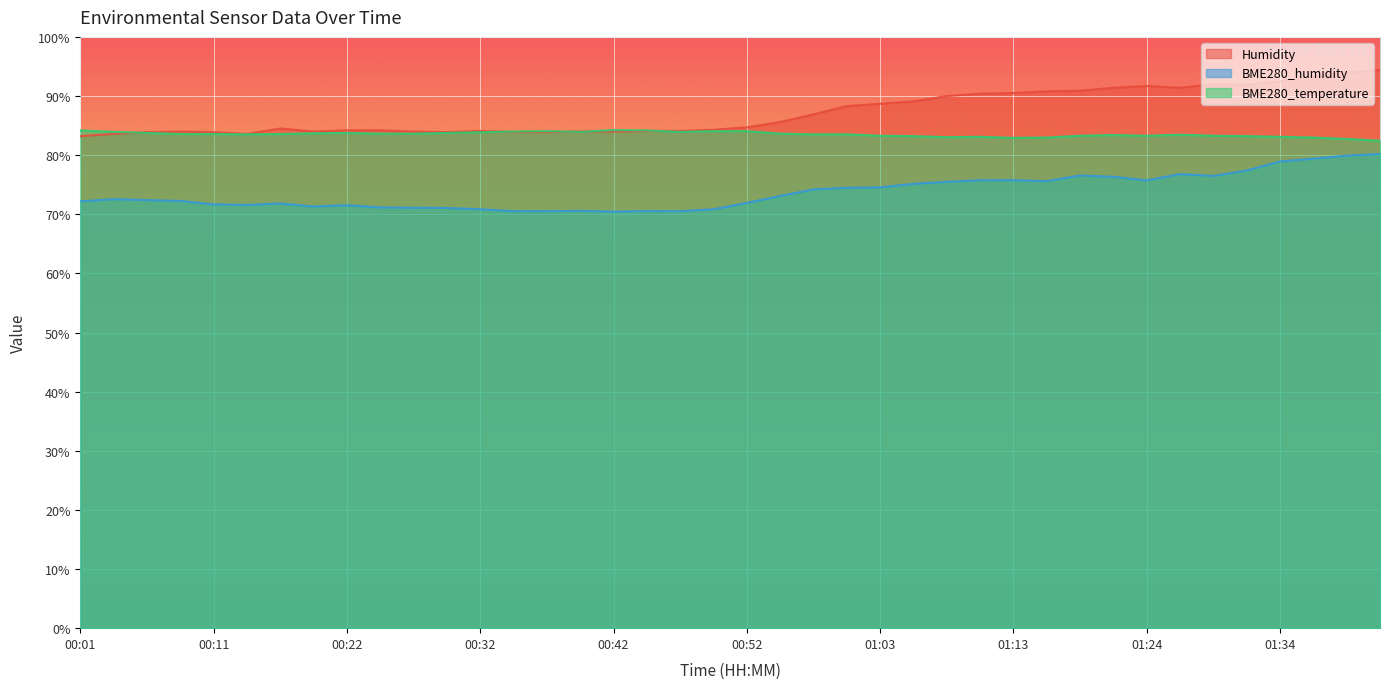

At which label does Humidity first exceed 84?

00:17